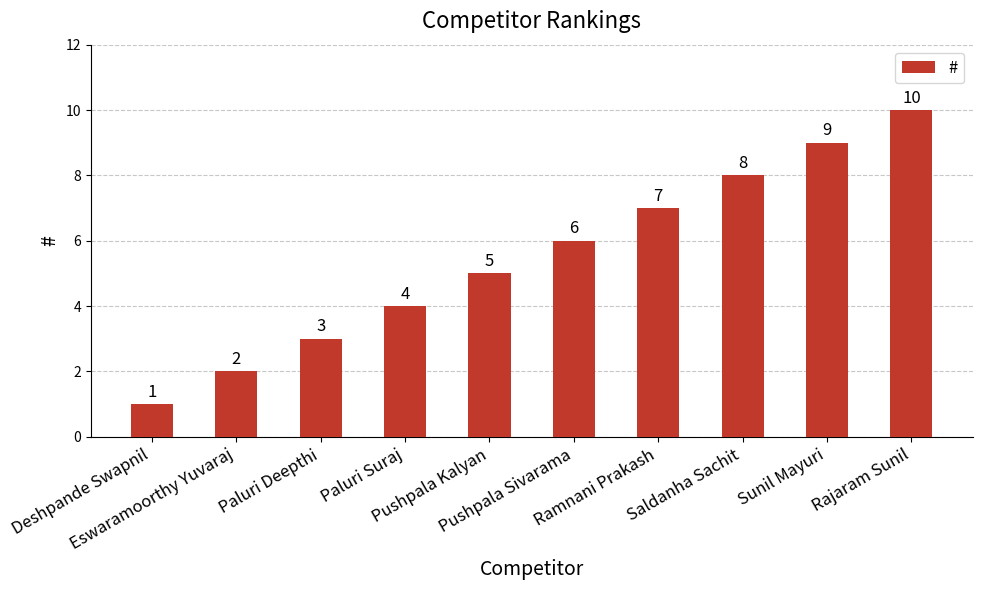

What is the sum of the values at Pushpala Sivarama and Paluri Suraj?

10